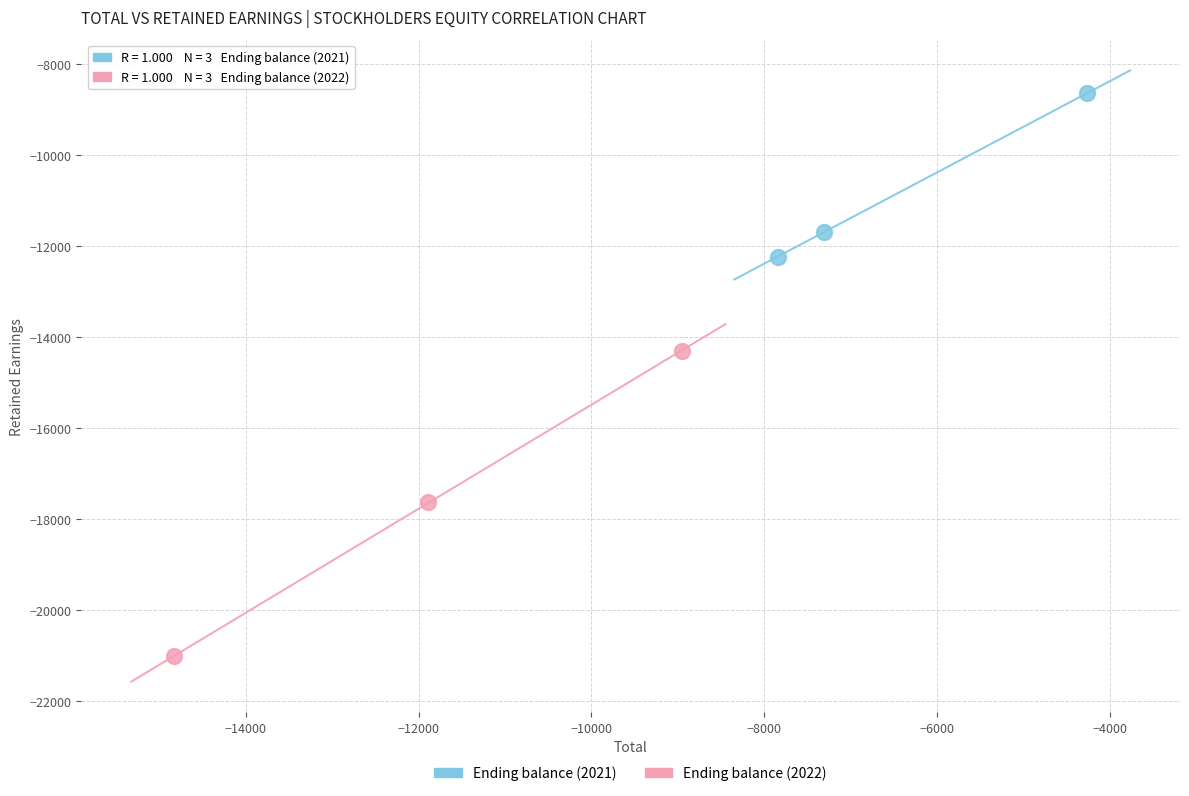

Which series reaches the maximum Y coordinate?

Ending balance (2021)